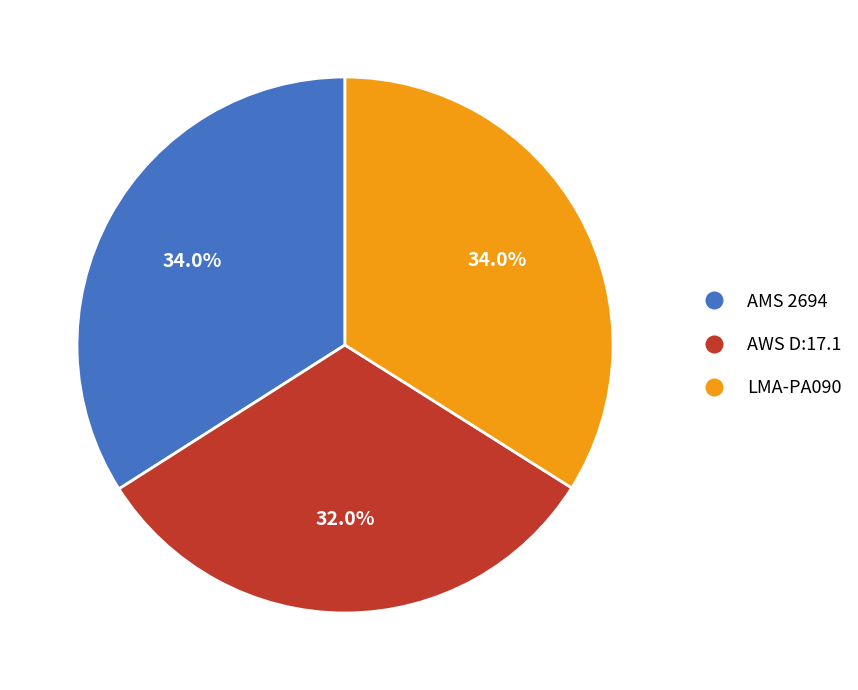

Does any single category account for the majority?

No